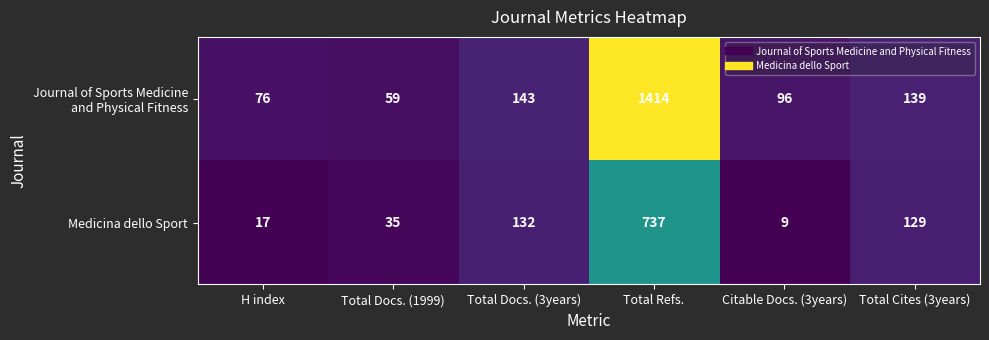

What is the total value across all series at Citable Docs. (3years)?

105